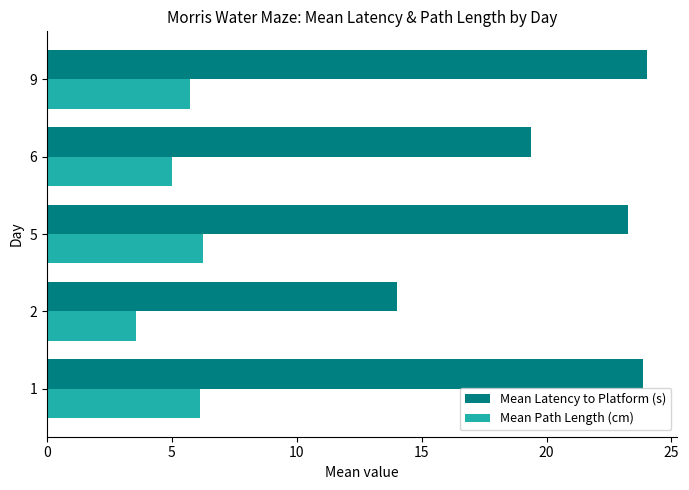

What are all the series names shown in the legend?

Mean Latency to Platform (s), Mean Path Length (cm)